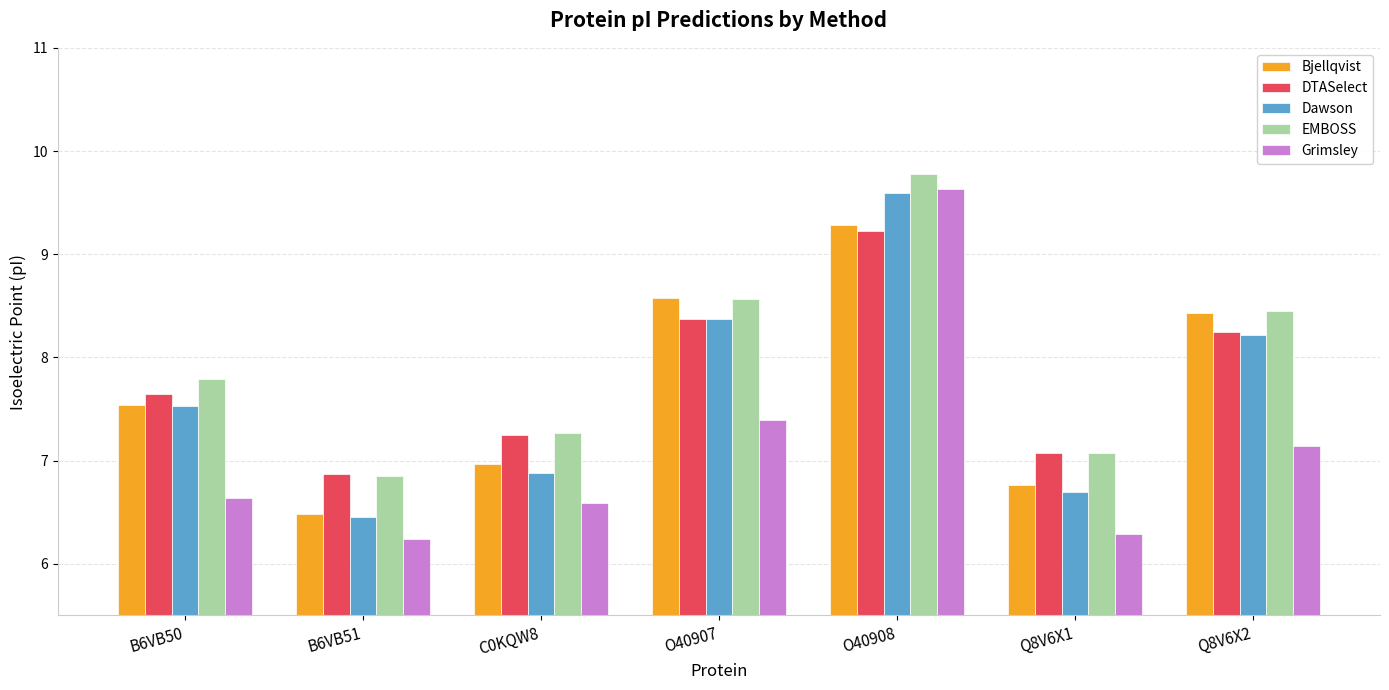

Reading left to right, extract all data points from this chart.

Bjellqvist: 7.5	6.5	7.0	8.6	9.3	6.8	8.4
DTASelect: 7.6	6.9	7.2	8.4	9.2	7.1	8.2
Dawson: 7.5	6.5	6.9	8.4	9.6	6.7	8.2
EMBOSS: 7.8	6.9	7.3	8.6	9.8	7.1	8.4
Grimsley: 6.6	6.2	6.6	7.4	9.6	6.3	7.1